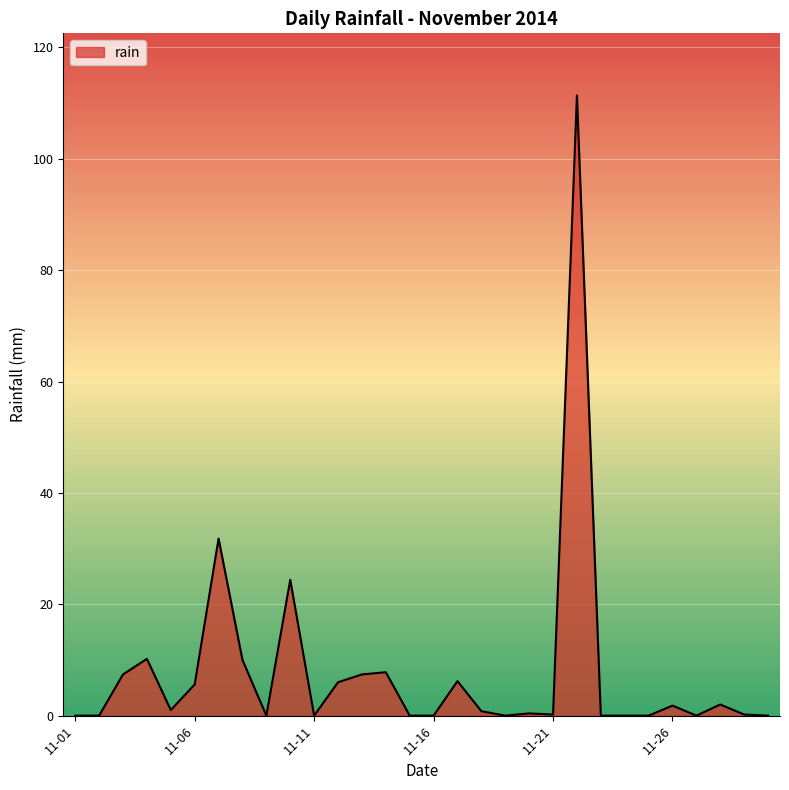

What is the difference between the maximum and minimum values?

111.4